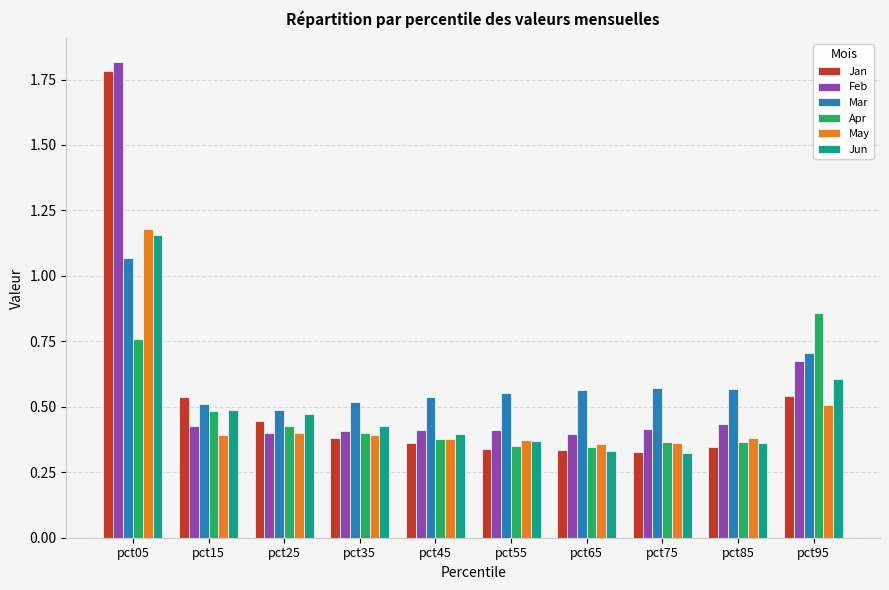

The Jun series shows 0.9 at pct95. True or false?

False